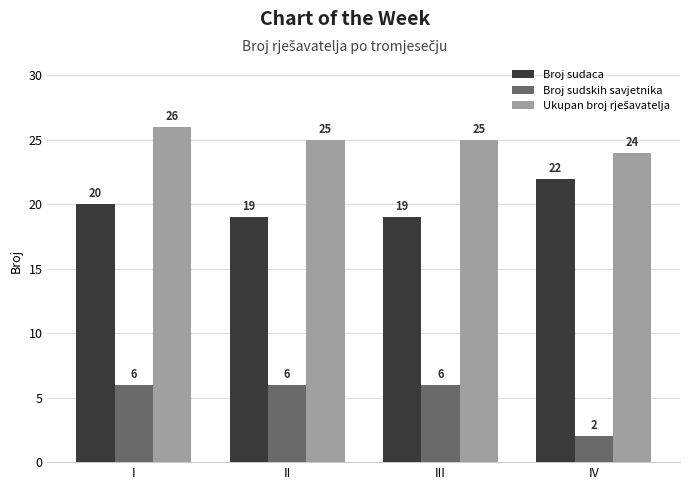

What is the difference between the maximum and minimum values in the Broj sudaca series?

3